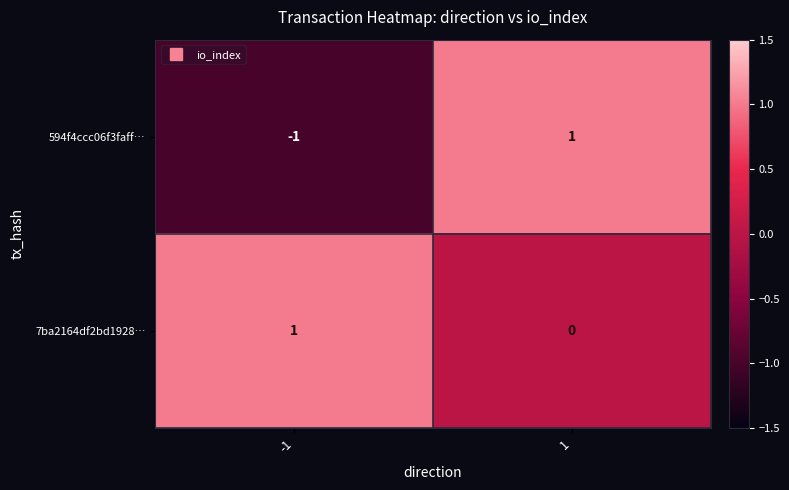

How many categories are shown in the chart?

2